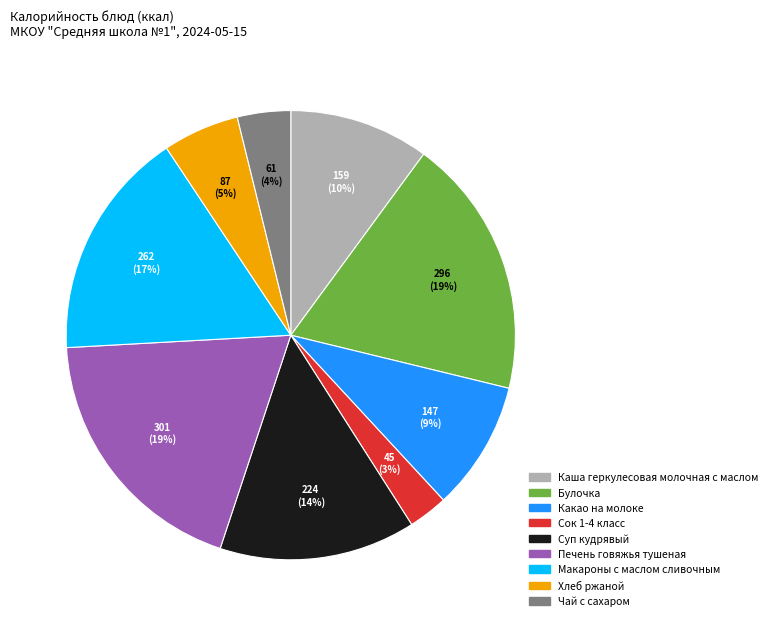

To the nearest percent, what percentage of the pie is Макароны с маслом сливочным?

17%